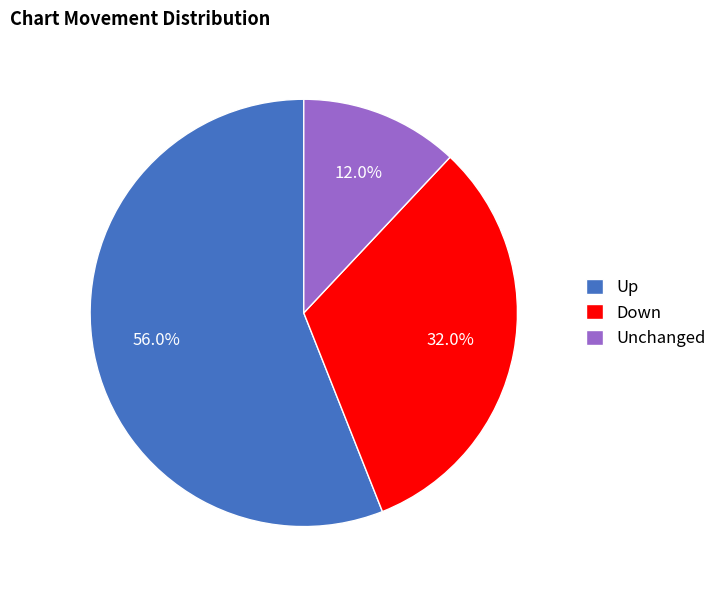

Which has a higher value, Down or Unchanged?

Down